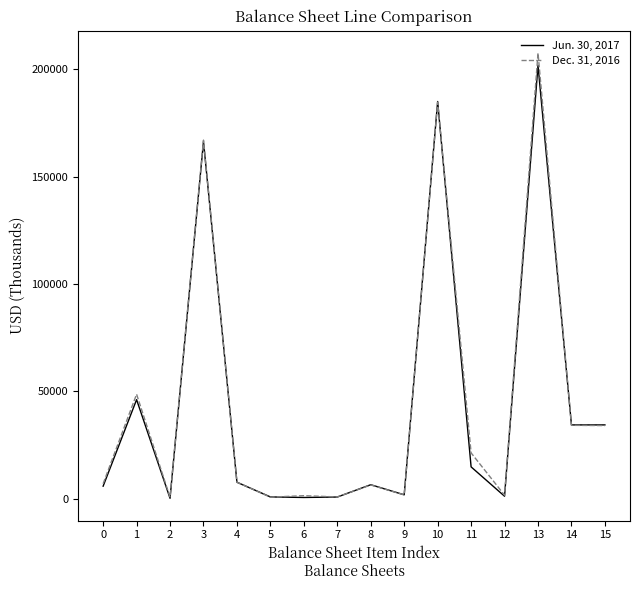

Rank the series at 9 from highest to lowest value.

Jun. 30, 2017, Dec. 31, 2016